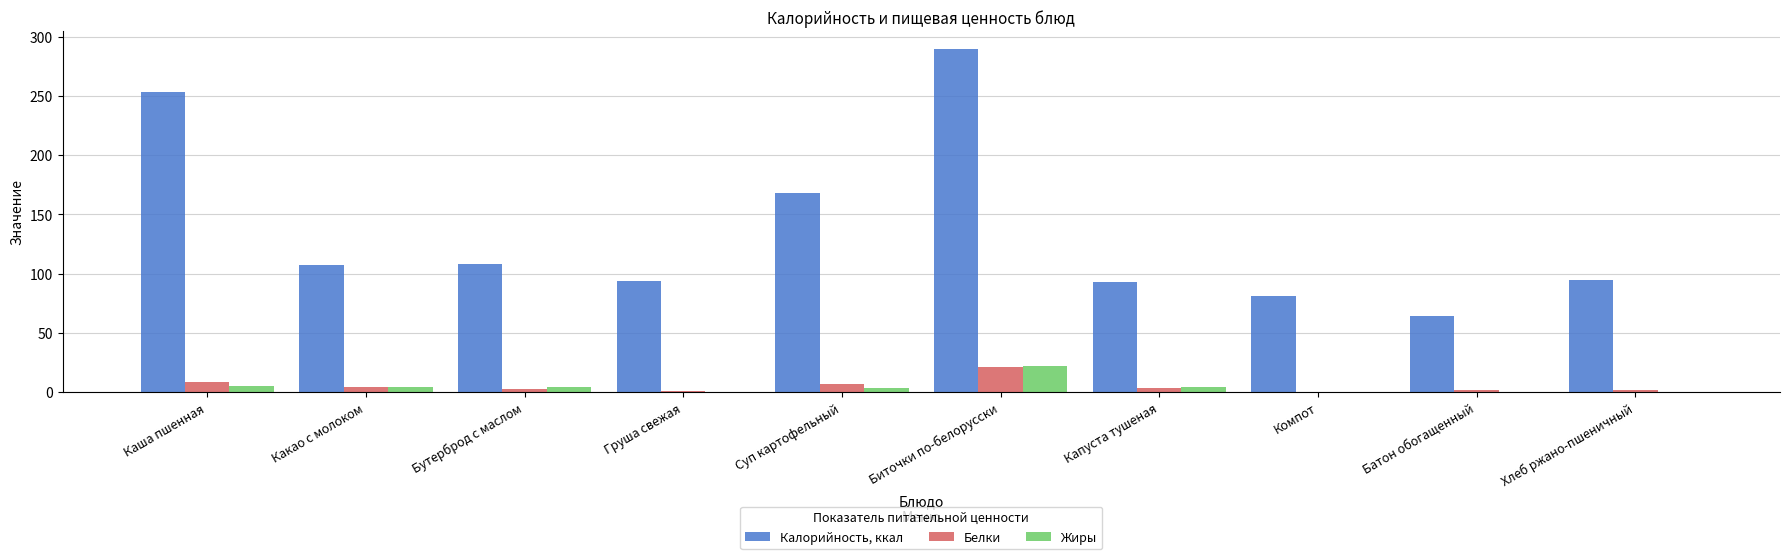

True or false: Калорийность, ккал has a value of 93.0 at Капуста тушеная.

True